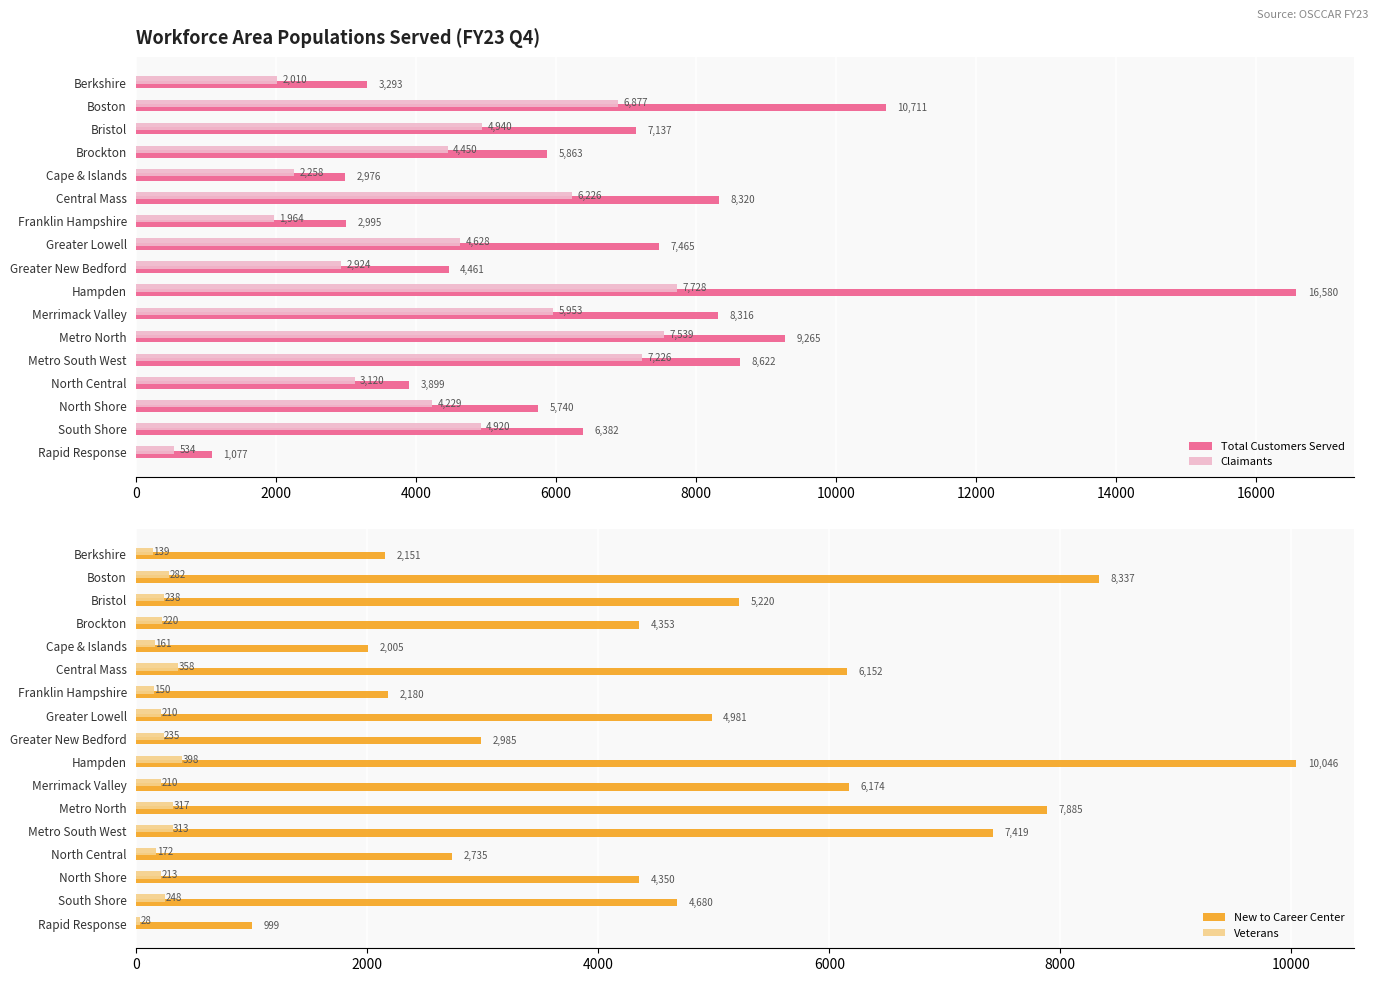

The Claimants series shows 5023 at Greater New Bedford. True or false?

False